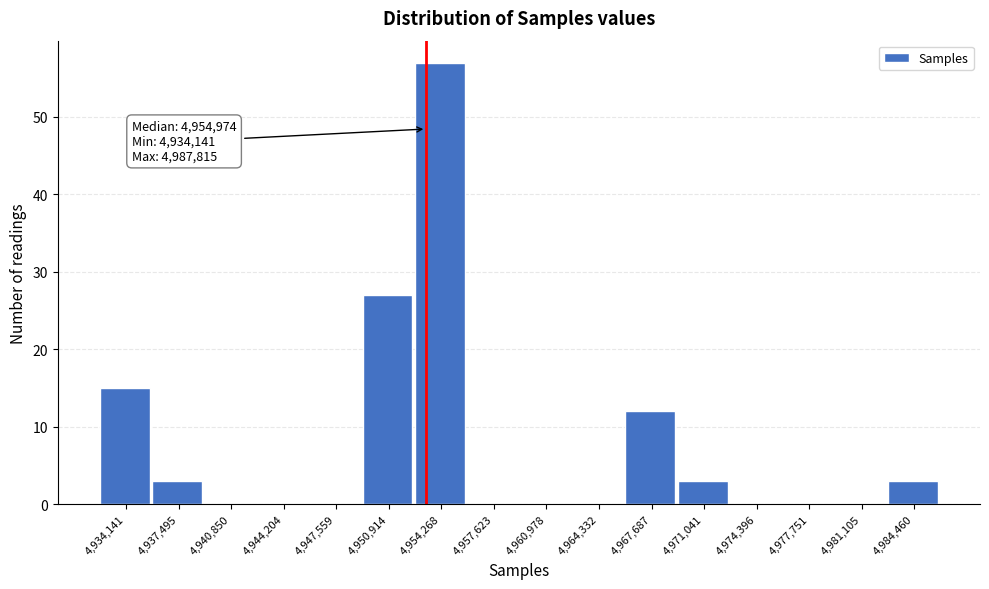

Reading left to right, what are all the values shown in this chart?

4,934,141=15	4,937,495=3	4,940,850=0	4,944,204=0	4,947,559=0	4,950,914=27	4,954,268=57	4,957,623=0	4,960,978=0	4,964,332=0	4,967,687=12	4,971,041=3	4,974,396=0	4,977,751=0	4,981,105=0	4,984,460=3